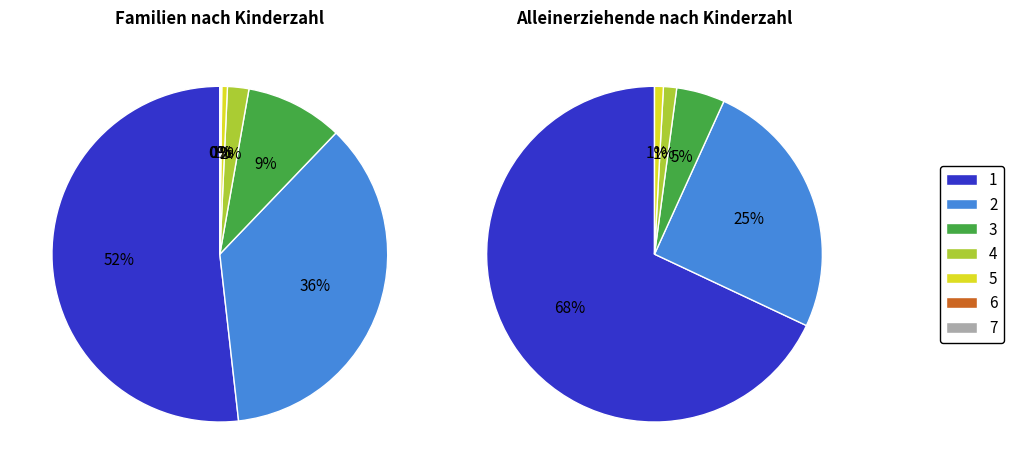

What is the largest slice in the pie chart?

1